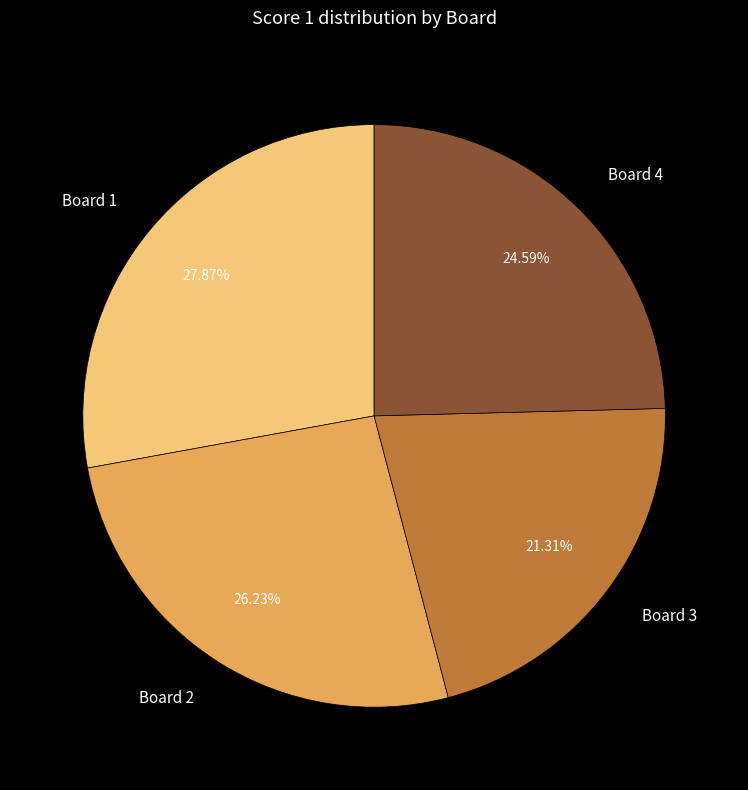

Is there any slice that represents more than half of the pie?

No